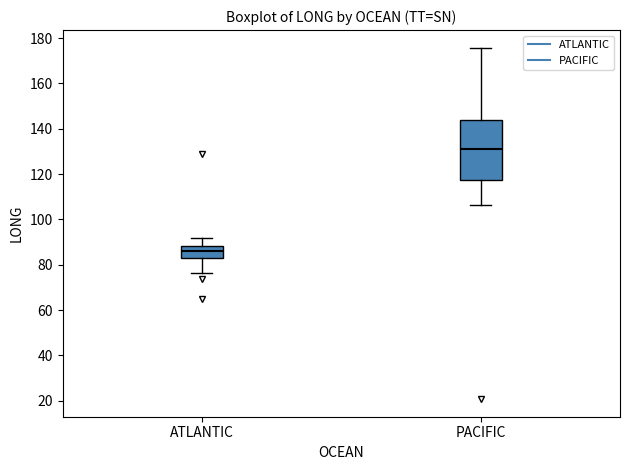

Reading left to right, transcribe this box plot: for each box, give where its median line is, the range the box spans, and where its two whiskers end, as read against the y-axis. The values are not printed on the chart, so give them approximately, as read against the axis.

ATLANTIC: median 86, box 84 to 88, whiskers 76 to 92
PACIFIC: median 130, box 118 to 144, whiskers 106 to 176